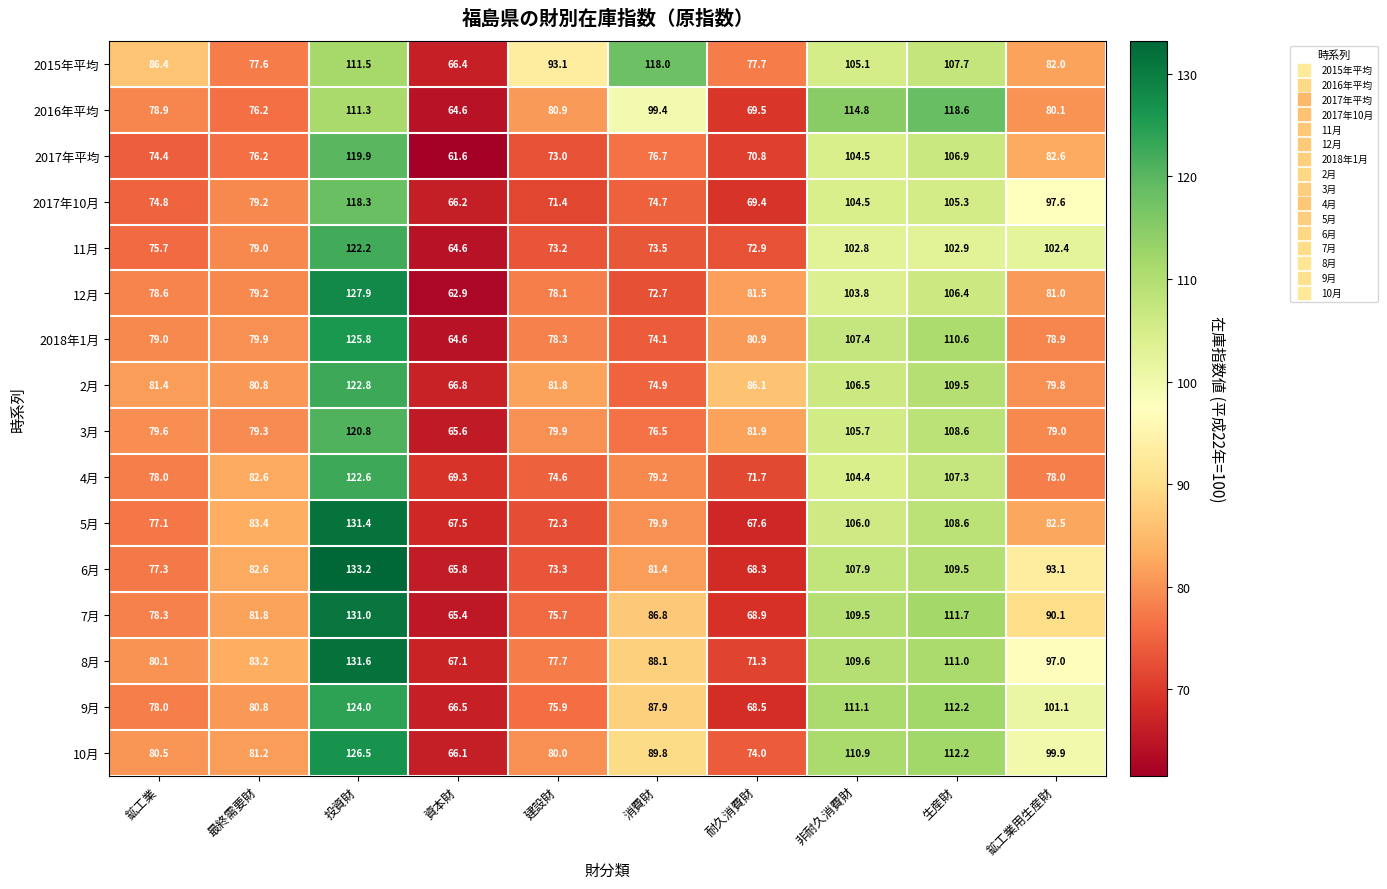

At which category is the sum across all series the highest?

投資財